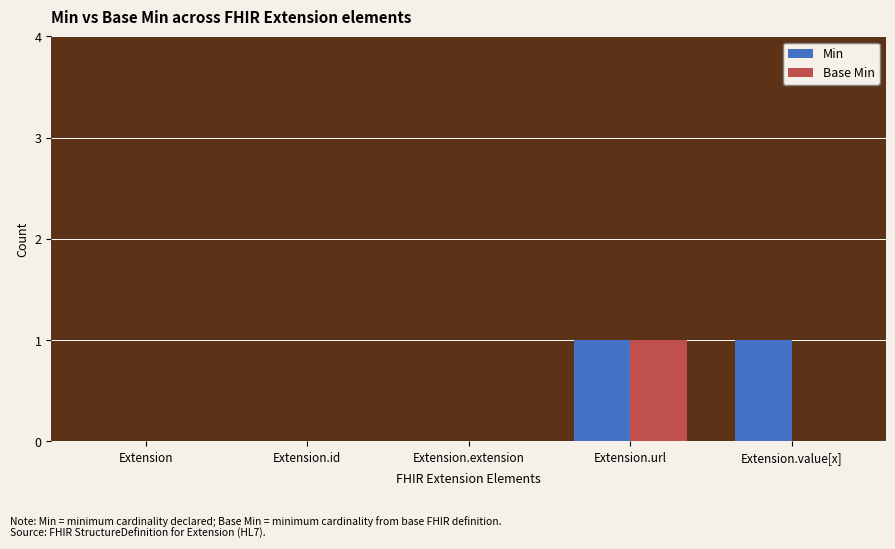

At which category is the sum across all series the highest?

Extension.url